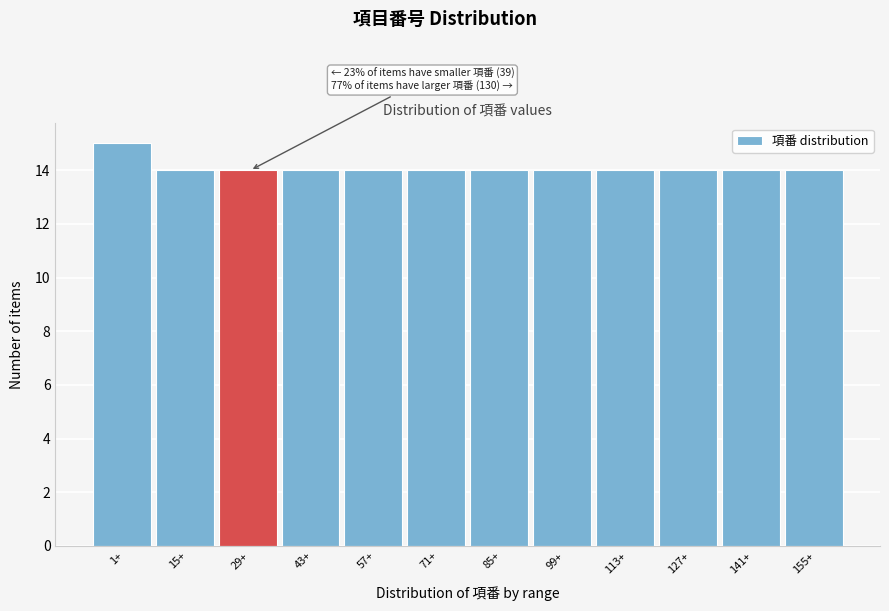

Reading left to right, list all the values displayed in this chart.

15	14	14	14	14	14	14	14	14	14	14	14